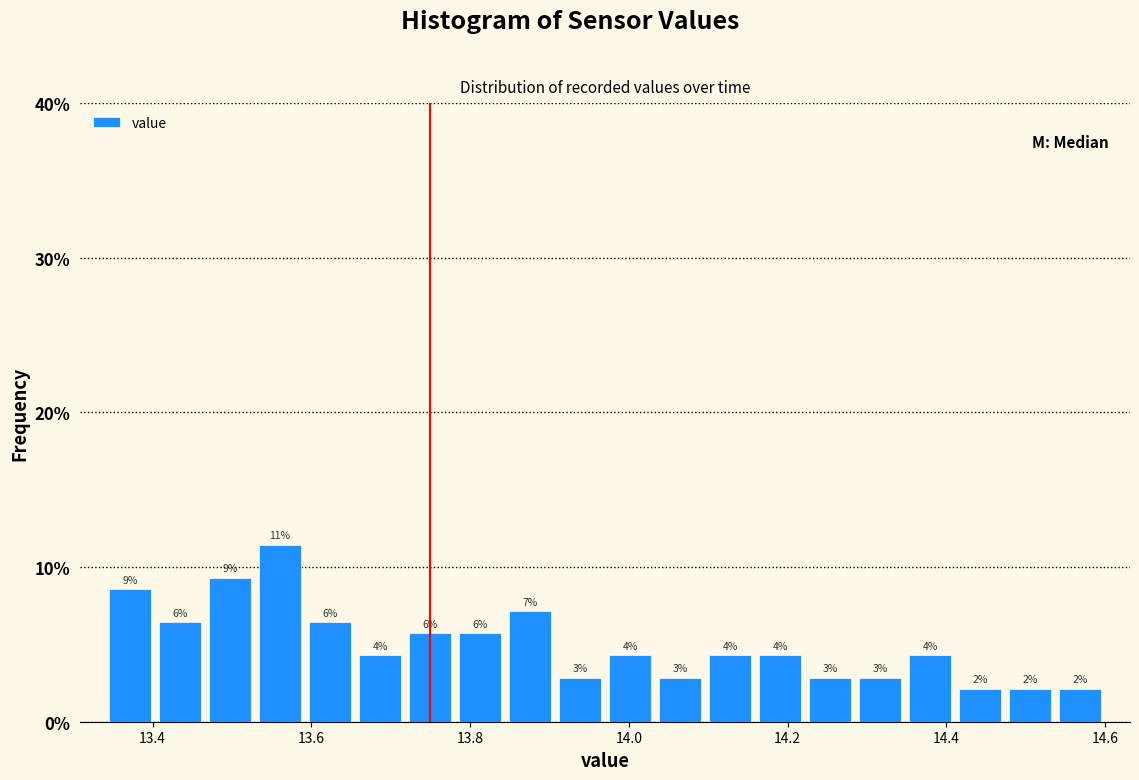

Read against the x-axis, roughly where is the centre of the tallest bar?

13.56